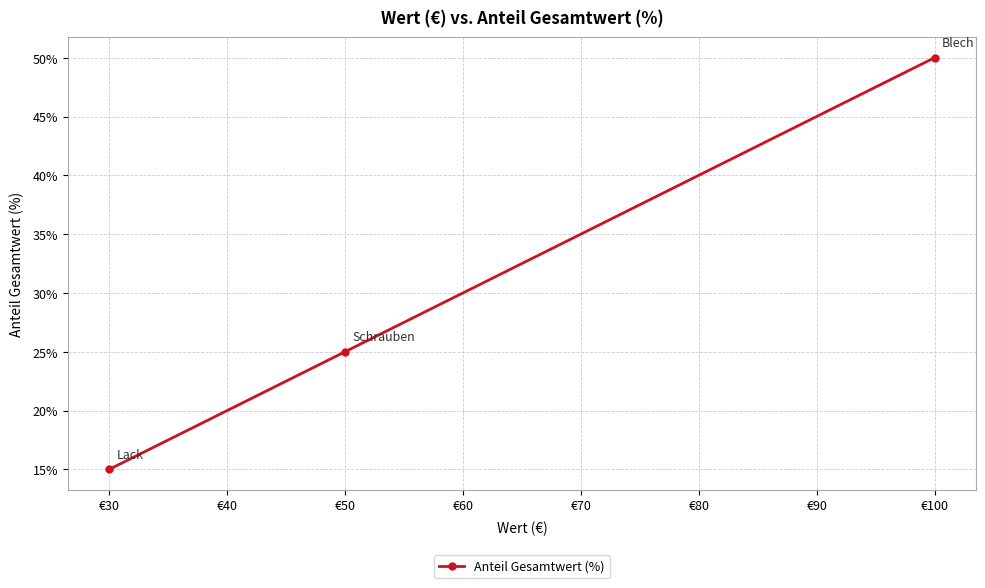

The chart shows a value of 50 at €100. True or false?

True